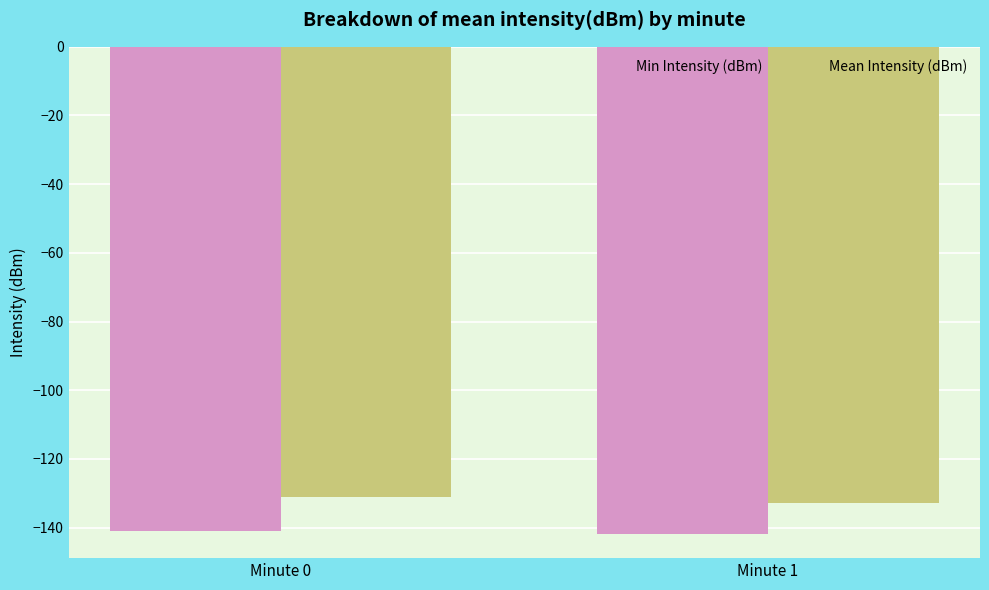

True or false: Mean Intensity (dBm) has a value of -181.2 at Minute 1.

False